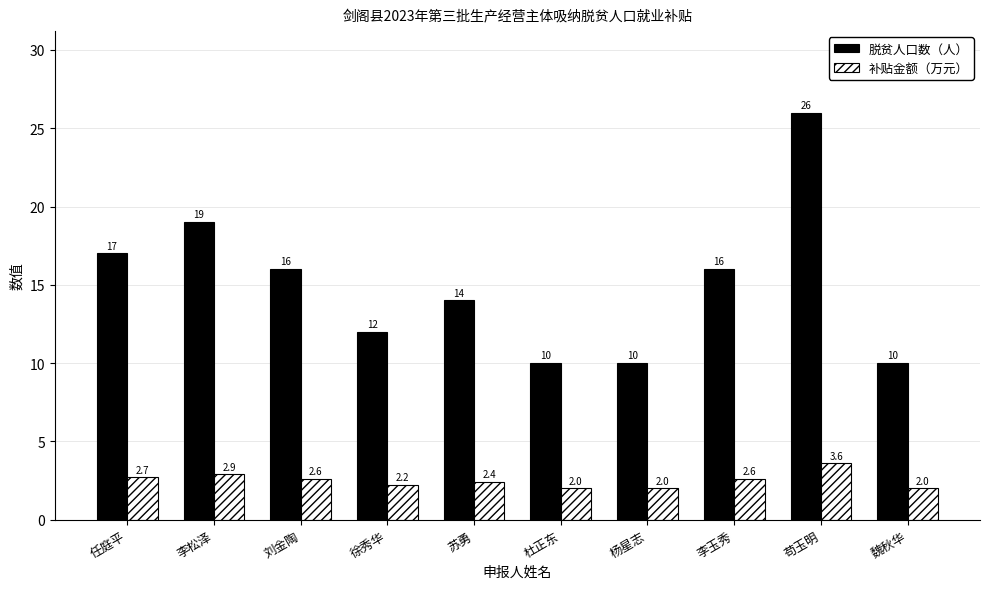

What are all the series names shown in the legend?

脱贫人口数（人）, 补贴金额（万元）